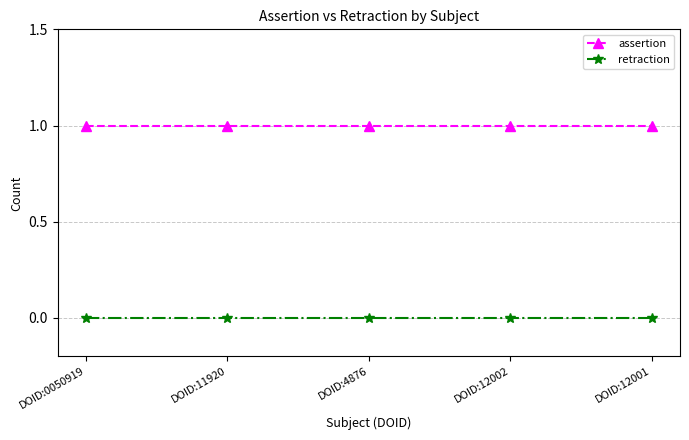

List the series in order of their peak value, highest first.

assertion, retraction